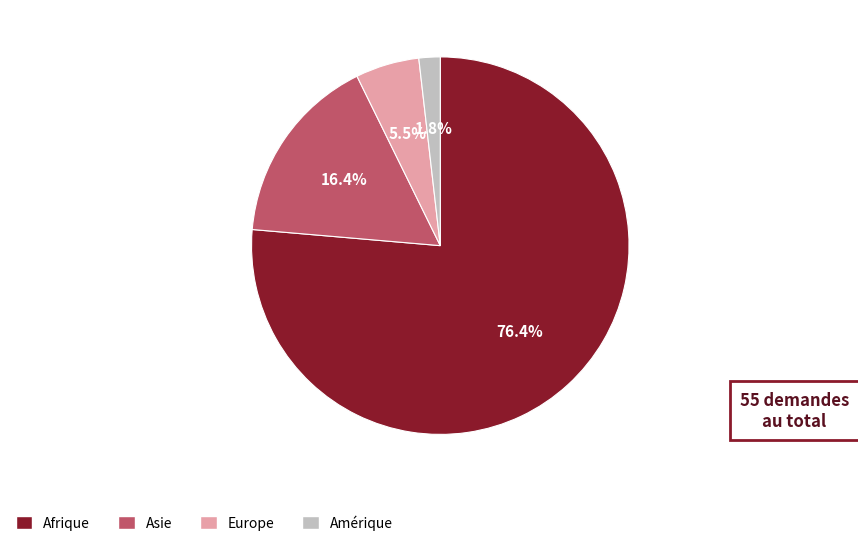

Which has a higher value, Europe or Amérique?

Europe